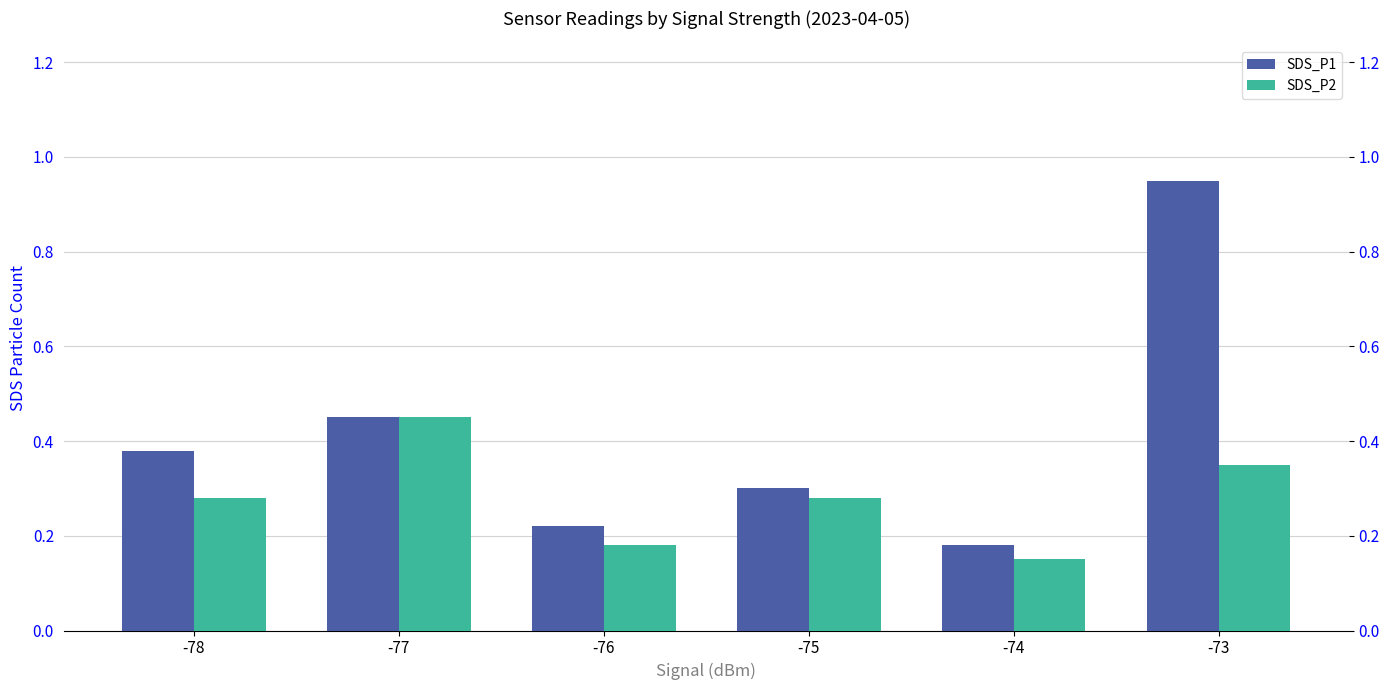

At which category does the chart reach its peak across all series?

-73